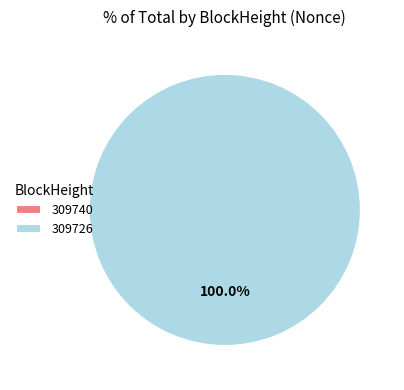

What percentage is the 309726 slice, to the nearest percent?

100%